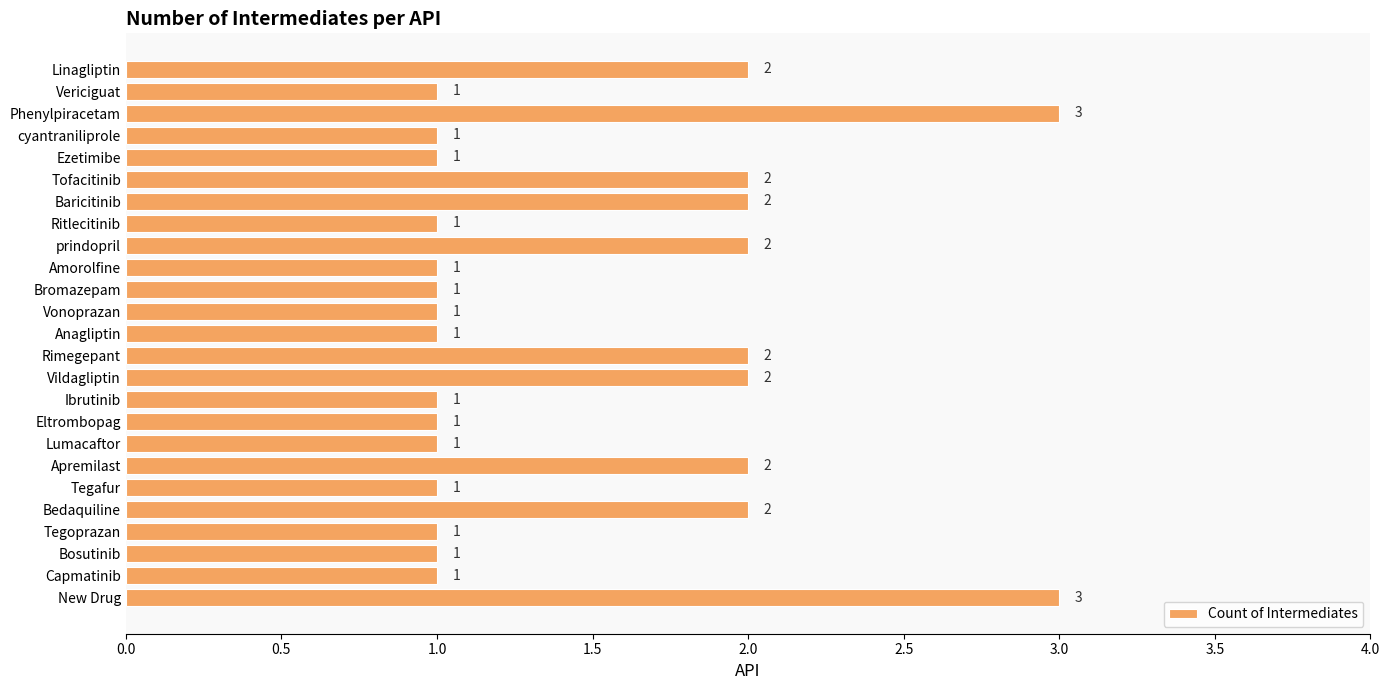

Approximately how many times larger is the value at Bosutinib compared to Baricitinib?

0.5